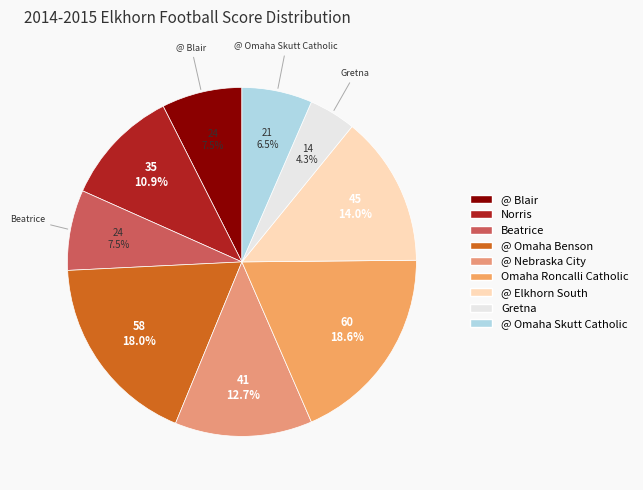

What is the smallest slice in the pie chart?

Gretna